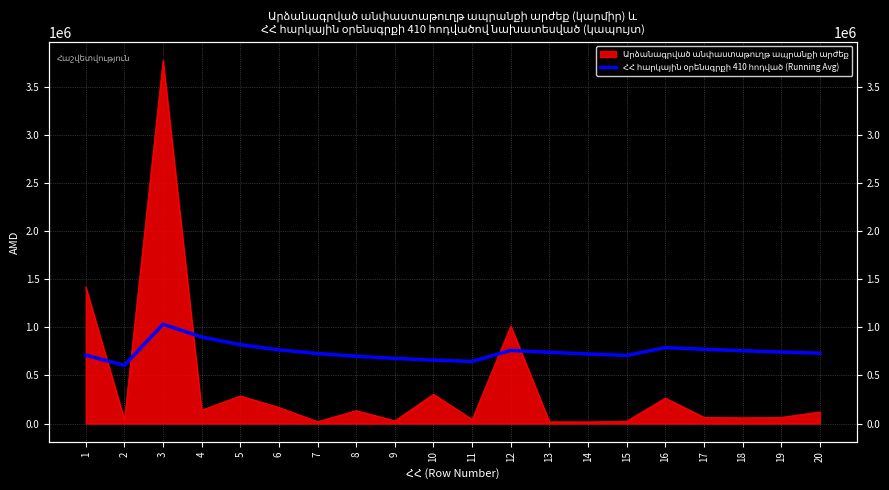

How many values are below 740757?

10